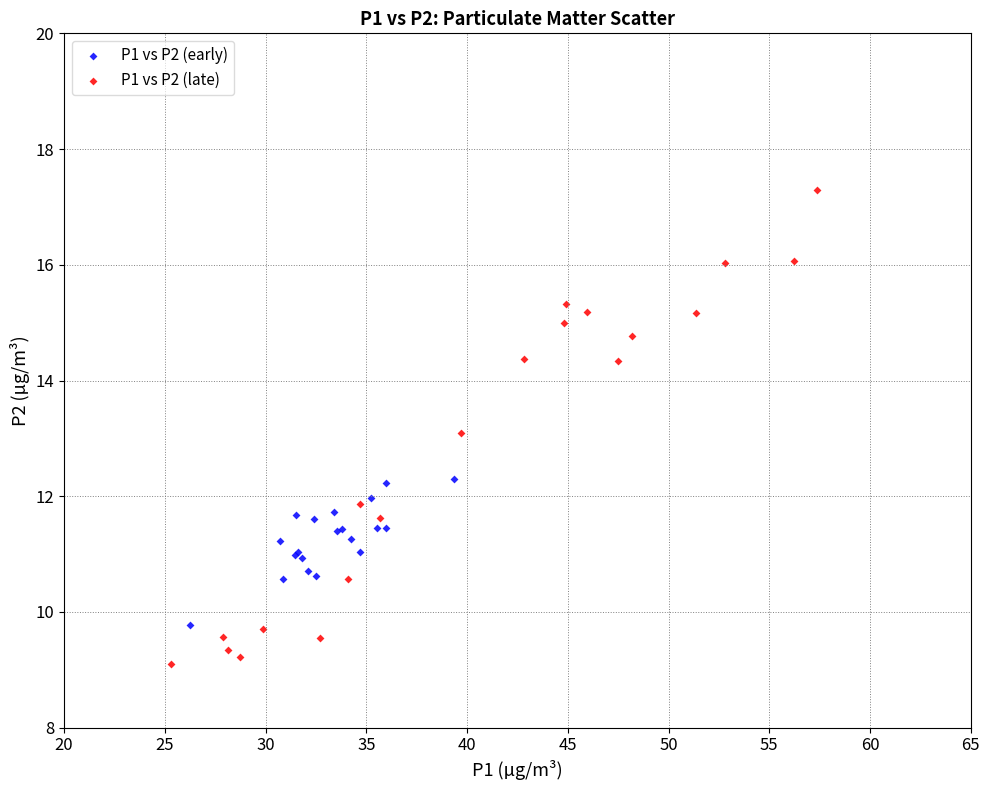

Which series has the largest Y range (max minus min)?

P1 vs P2 (late)